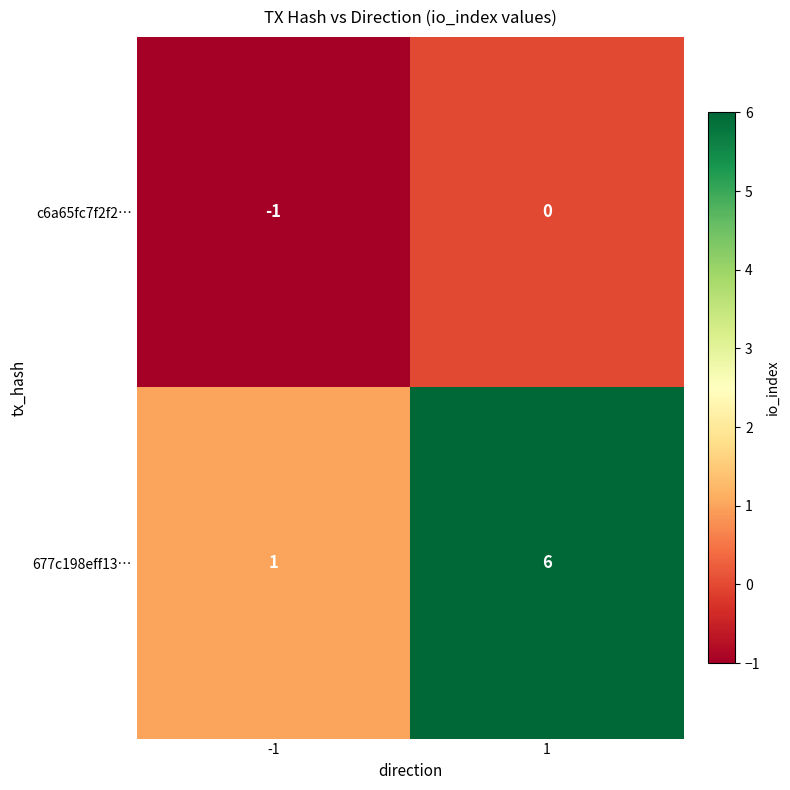

Which category has the highest value across all series?

1